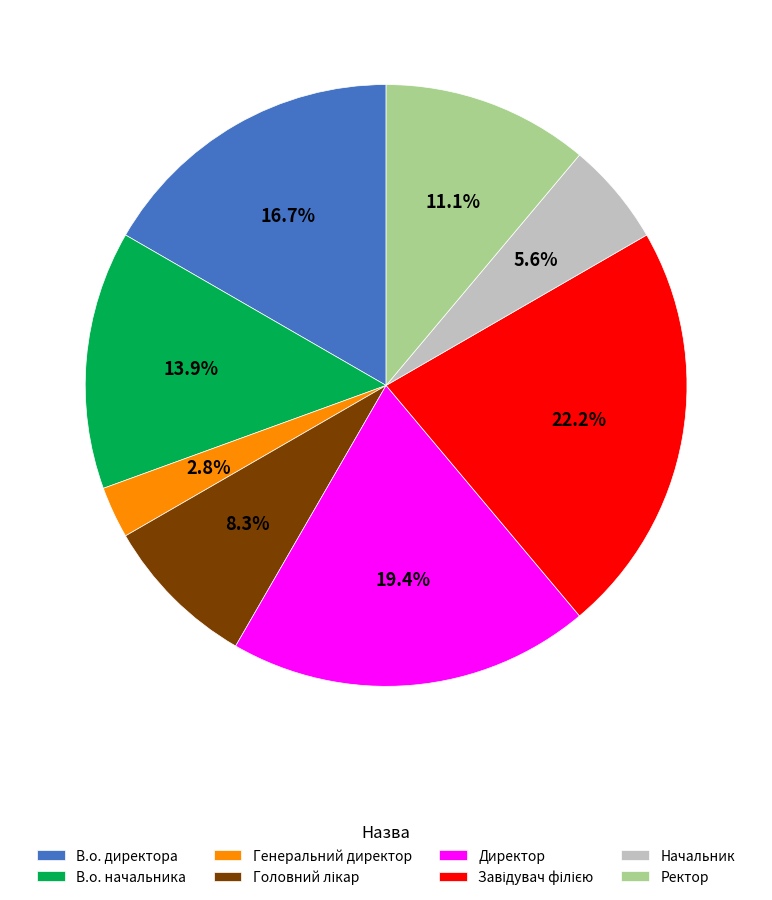

How much of the chart is everything except Начальник?

94.4%